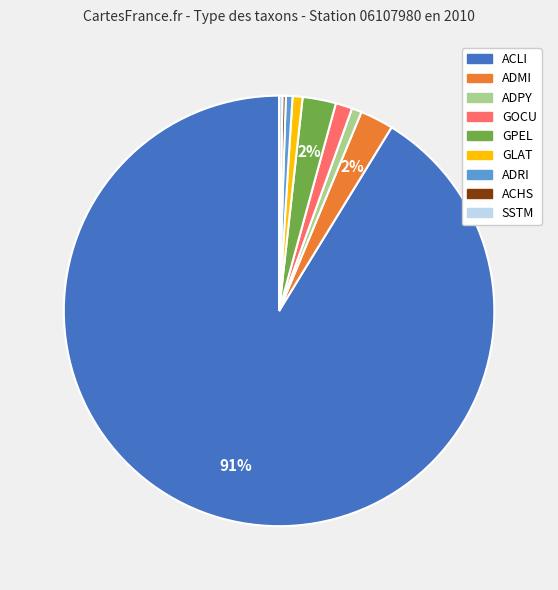

Which slice represents more than half of the pie?

ACLI